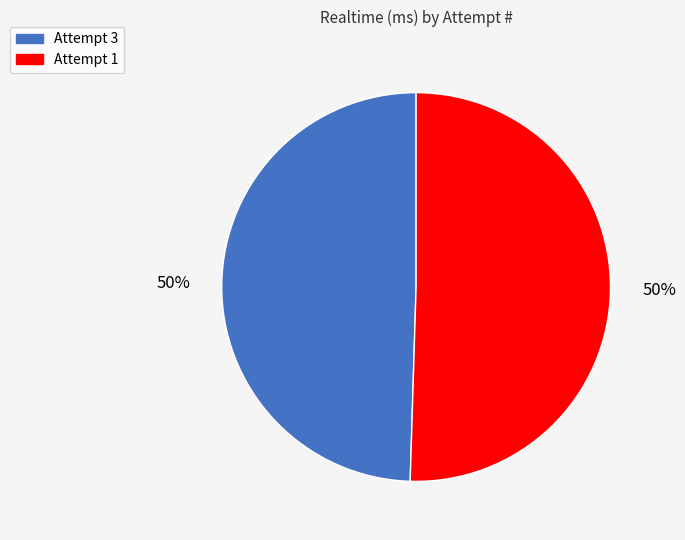

The Attempt 3 slice represents 57% of the pie. True or false?

False